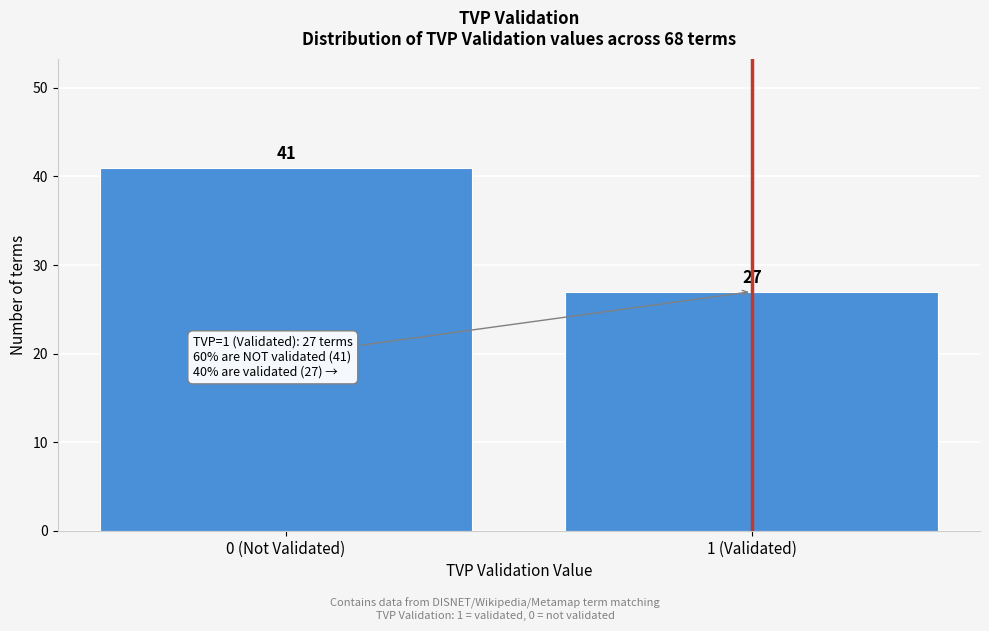

Reading left to right, list all the values displayed in this chart.

0 (Not Validated)=41	1 (Validated)=27